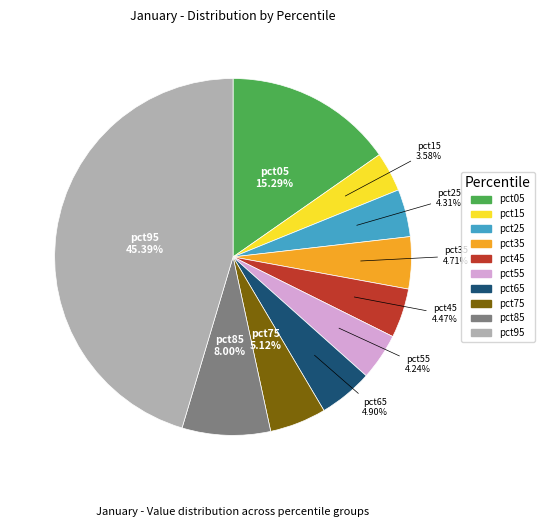

Which slice is the largest?

pct95